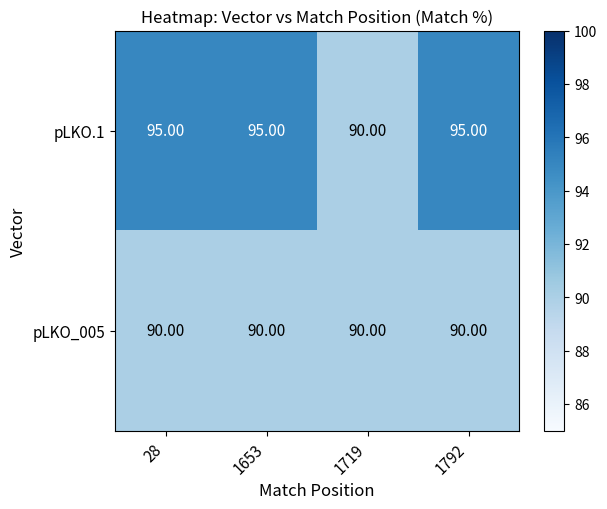

What is the spread (max minus min) of values at 1792?

5